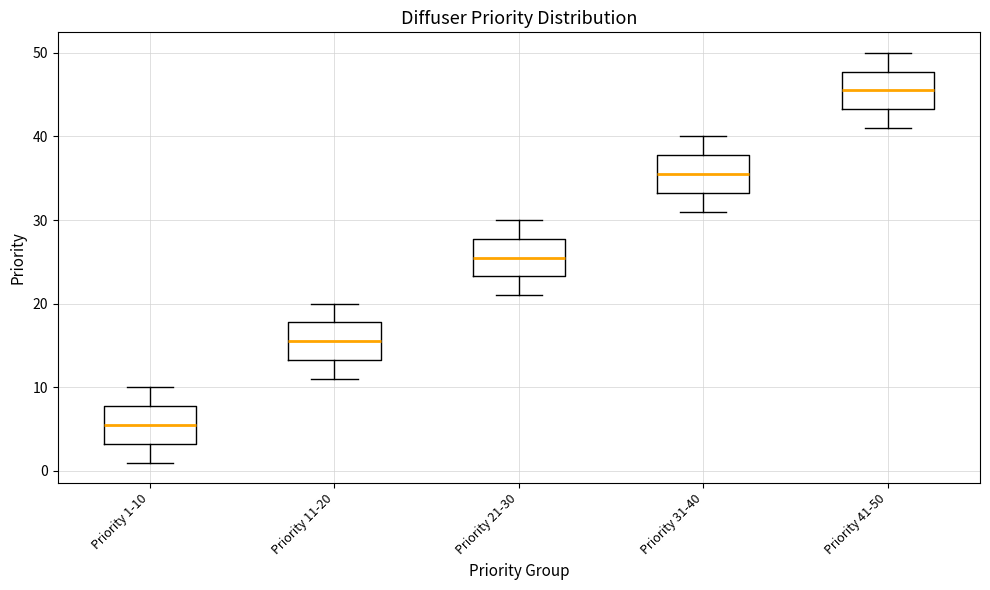

Where does the lower whisker of the box for Priority 11-20 end on the y-axis? The values are not printed on the chart, so give them approximately, as read against the axis.

11